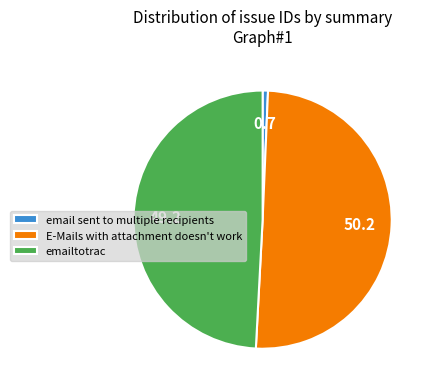

How many segments does this pie chart have?

3